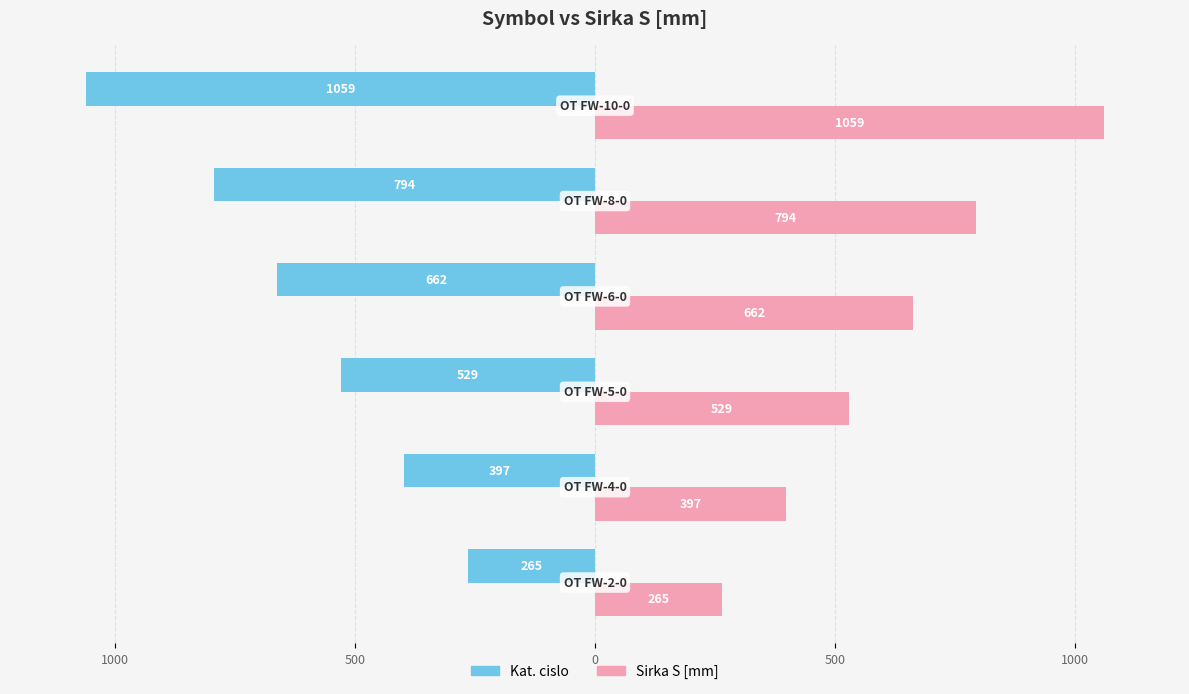

What are all the series names shown in the legend?

Kat. cislo, Sirka S [mm]